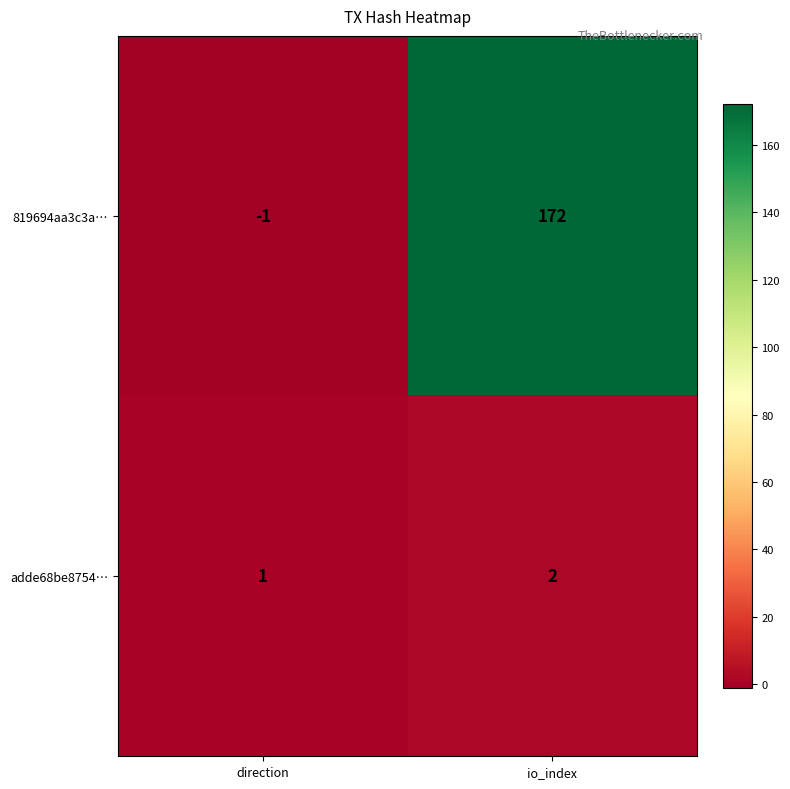

Where is adde68be8754… nearest to the value 1?

direction